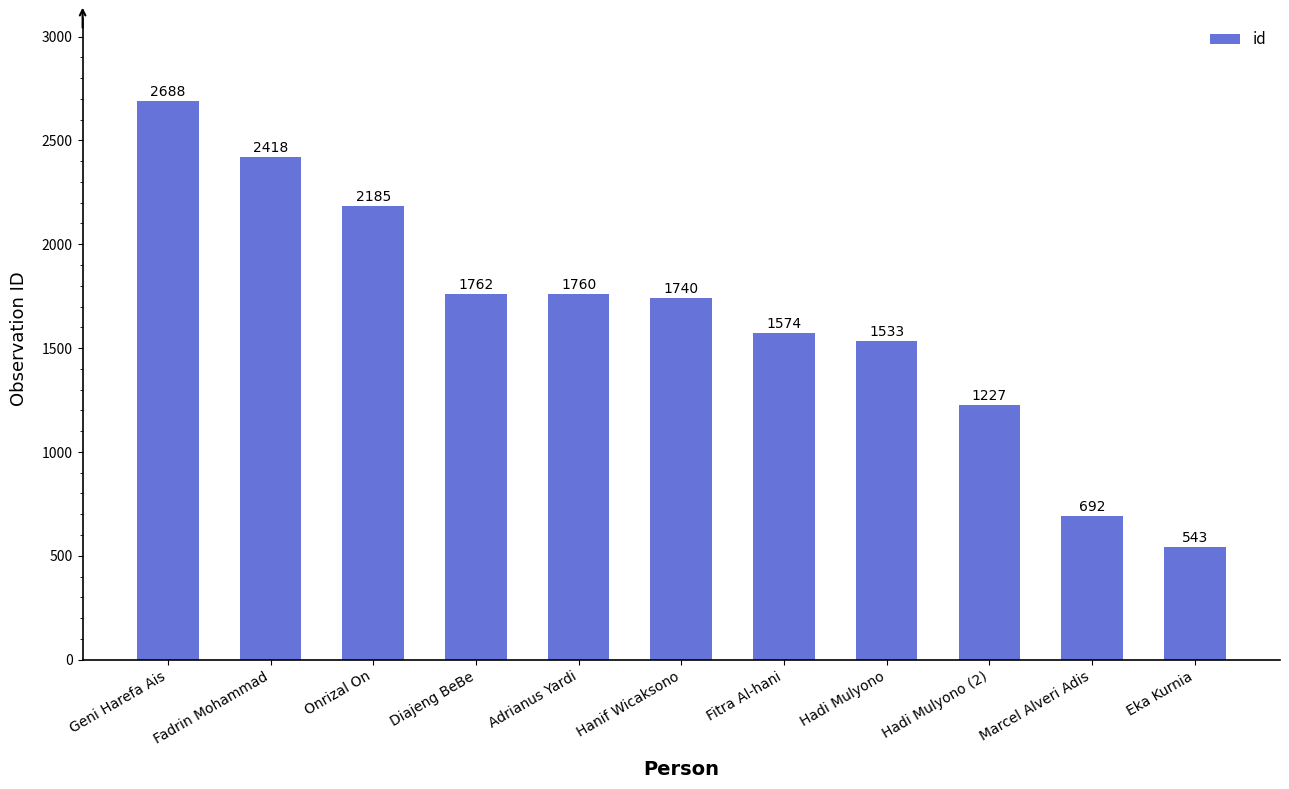

Count the number of data series in this chart.

1